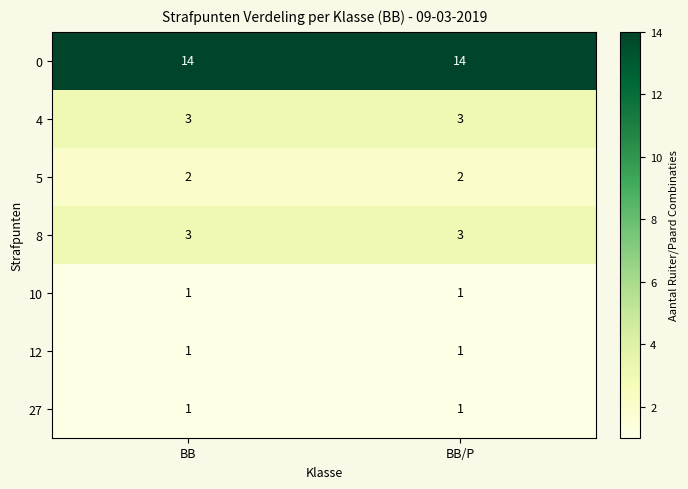

What is the sum of the 0 values at BB/P and BB?

28